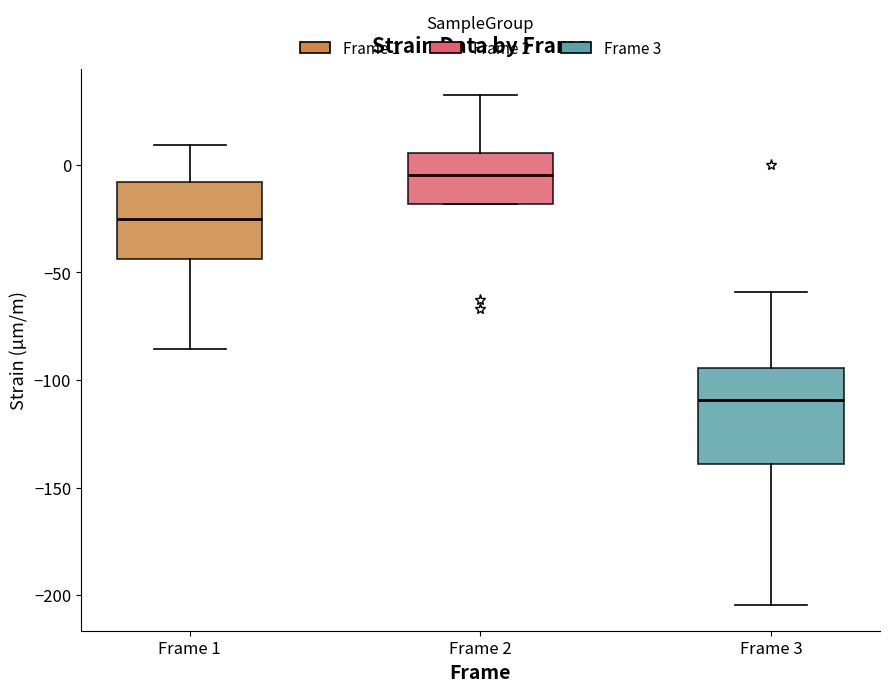

Comparing the boxes themselves (not the whiskers), which one is the tallest?

Frame 3